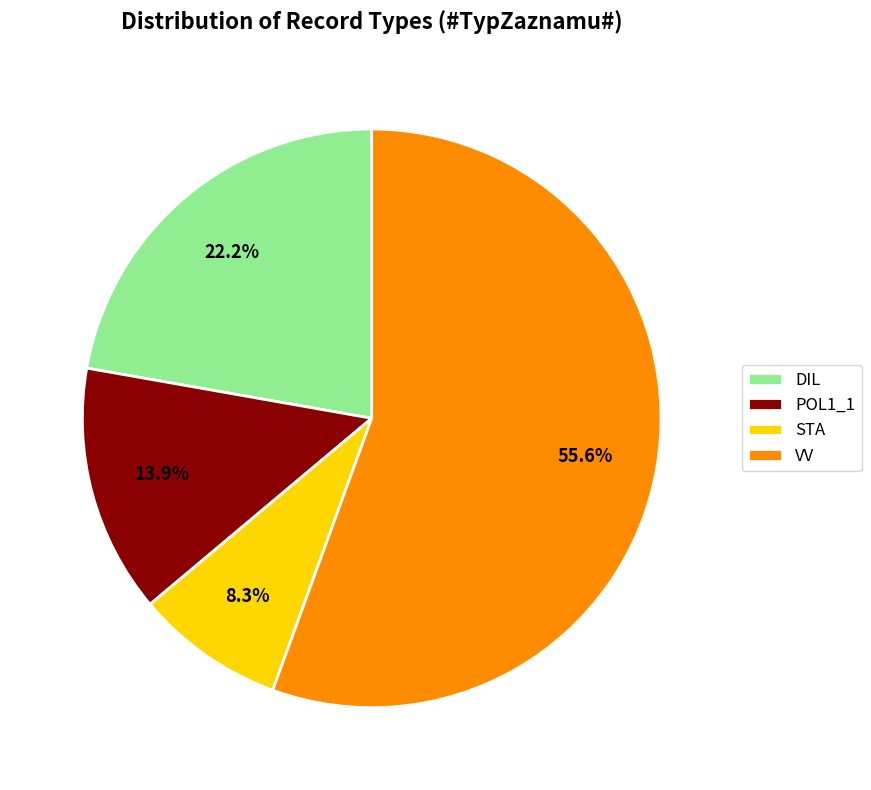

Which category has the smallest portion of the pie?

STA